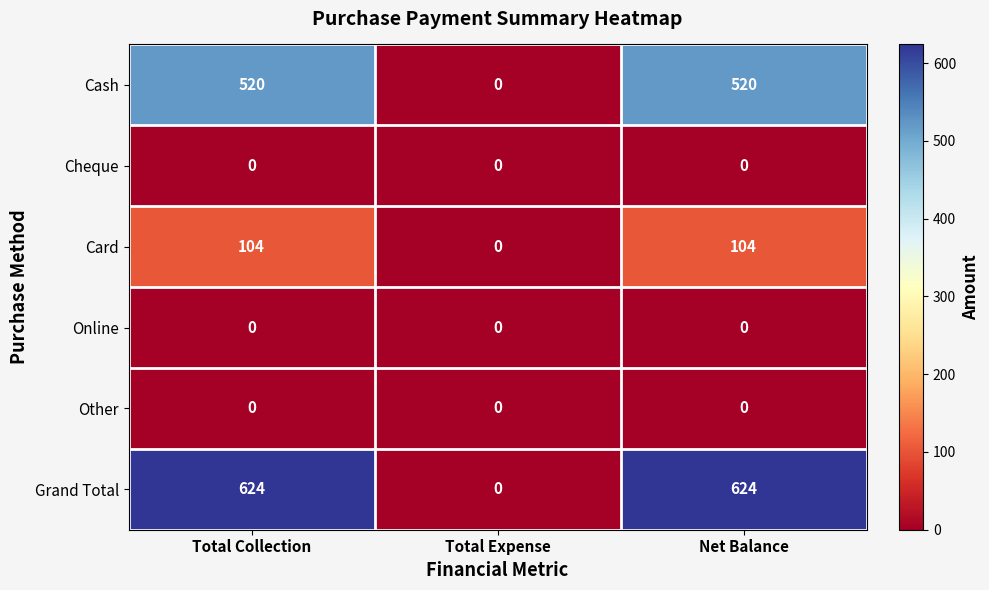

Reading right to left, transcribe all the data shown in this chart.

Cash: 520	0	520
Cheque: 0	0	0
Card: 104	0	104
Online: 0	0	0
Other: 0	0	0
Grand Total: 624	0	624